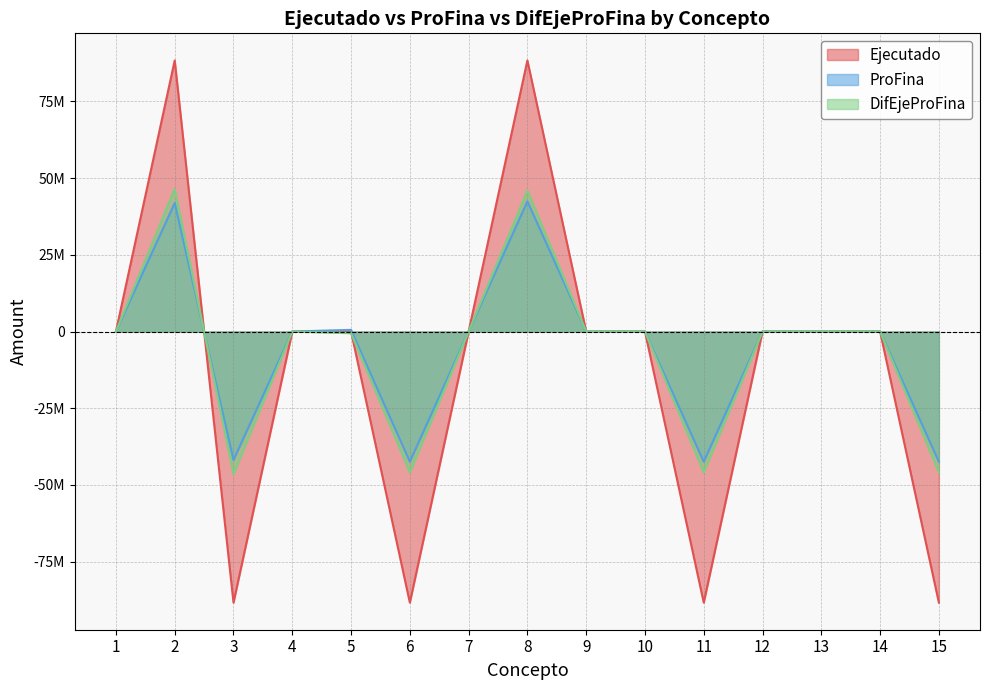

Which category has the lowest value across all series?

6